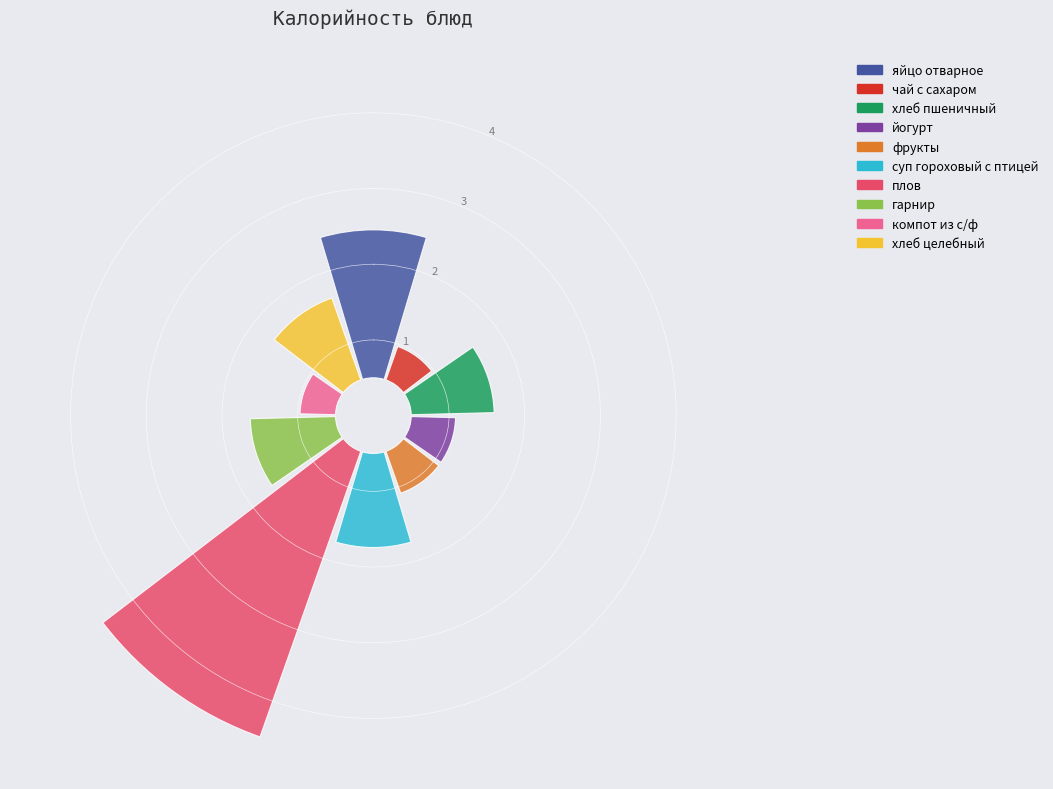

Combined, do чай с сахаром and гарнир account for over 50%?

No